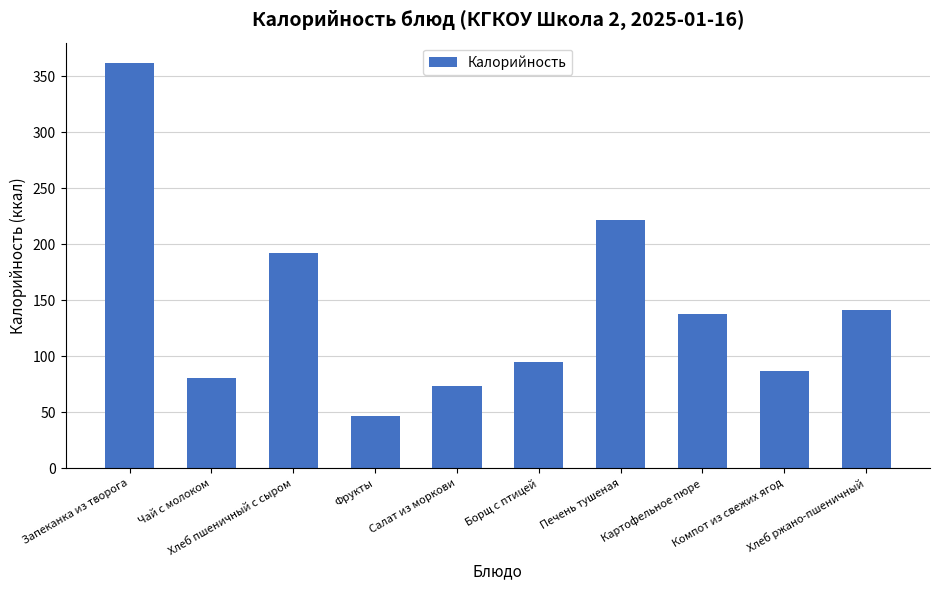

The chart shows a value of 141.0 at Хлеб ржано-пшеничный. True or false?

True